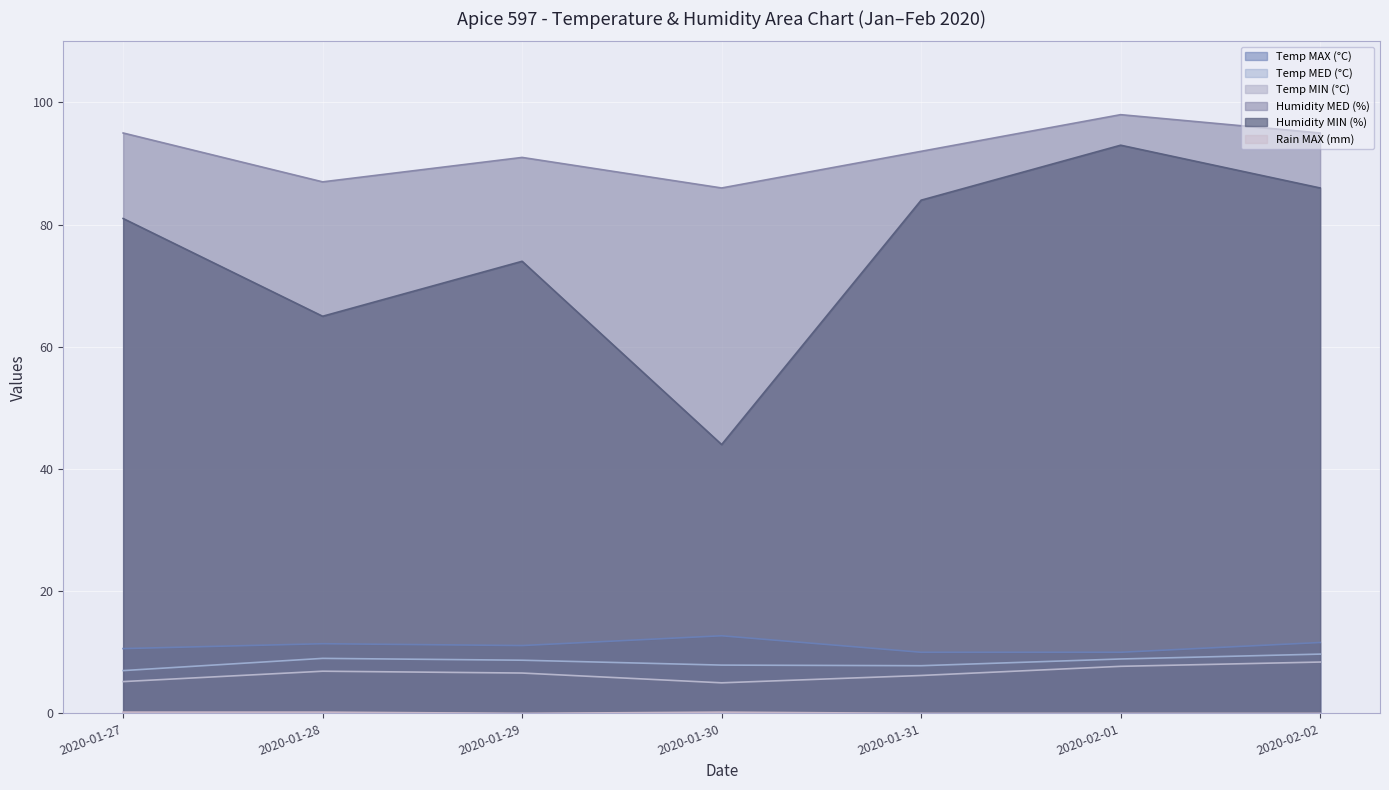

Is it true that Temp MED (°C) equals 7.0 at 2020-01-27?

True